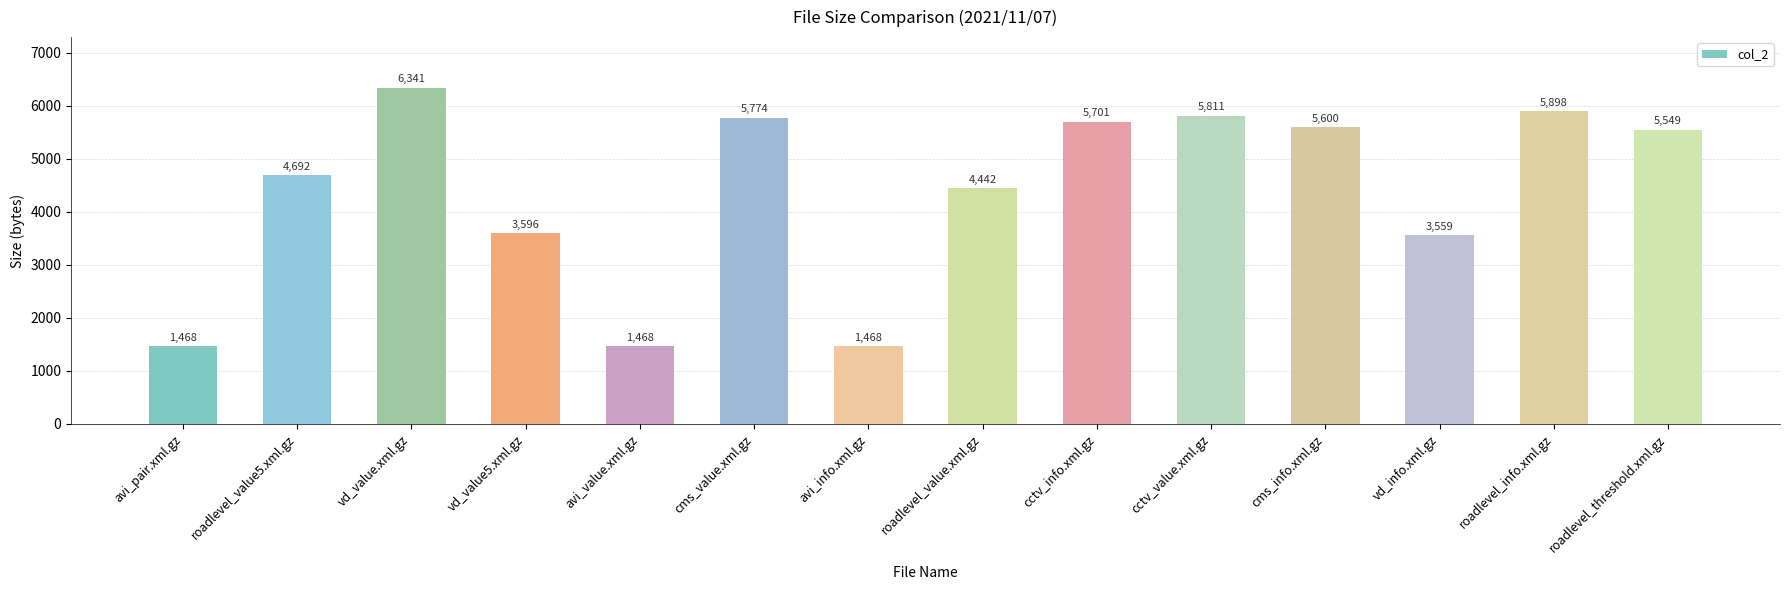

Does the chart contain any negative values?

No